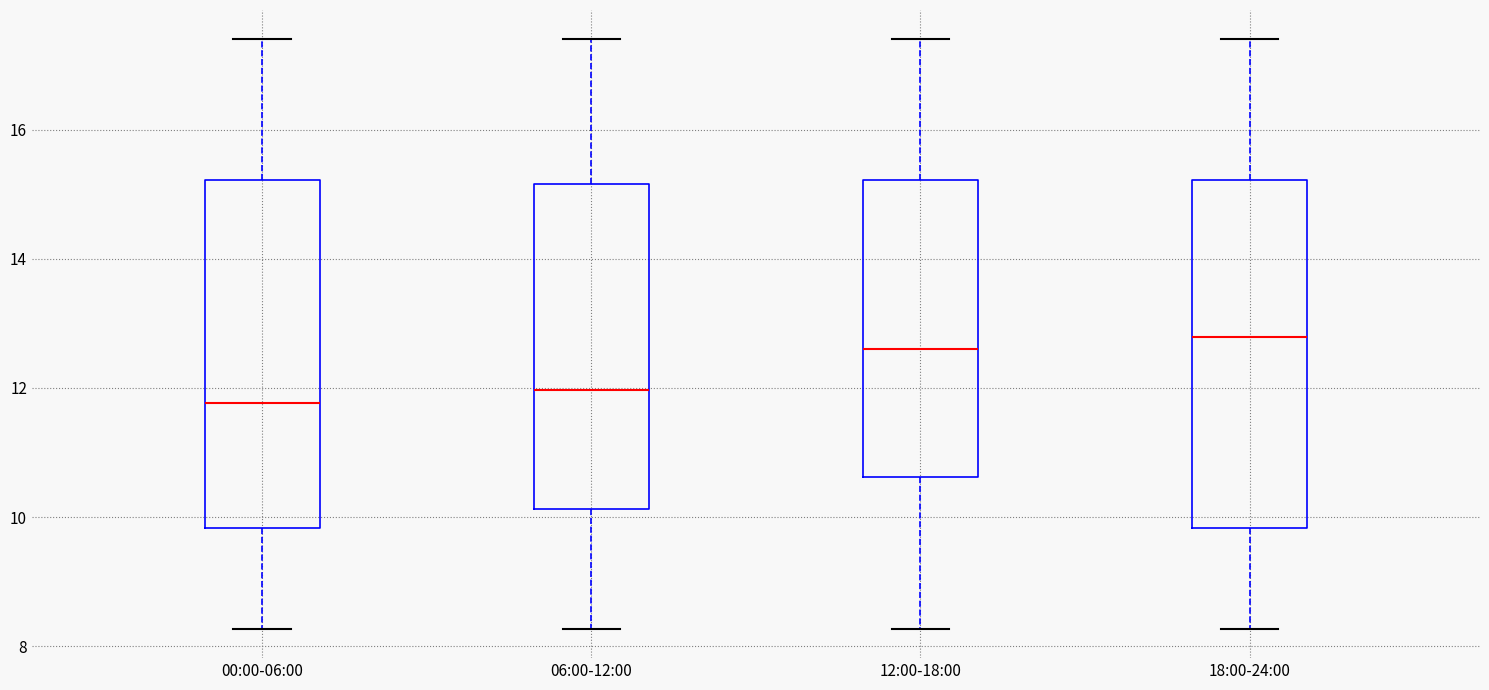

Reading left to right, read every box against the y-axis: the position of its median line, the range the box covers, and the ends of its whiskers. The values are not printed on the chart, so give them approximately, as read against the axis.

00:00-06:00: median 11.8, box 9.8 to 15.2, whiskers 8.2 to 17.4
06:00-12:00: median 12.0, box 10.2 to 15.2, whiskers 8.2 to 17.4
12:00-18:00: median 12.6, box 10.6 to 15.2, whiskers 8.2 to 17.4
18:00-24:00: median 12.8, box 9.8 to 15.2, whiskers 8.2 to 17.4